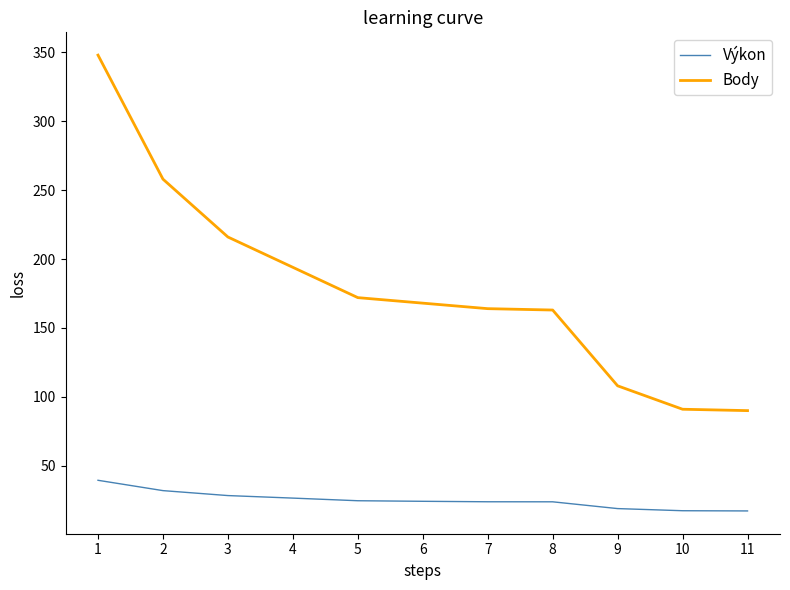

What is the difference between the maximum and minimum values in the Výkon series?

22.2